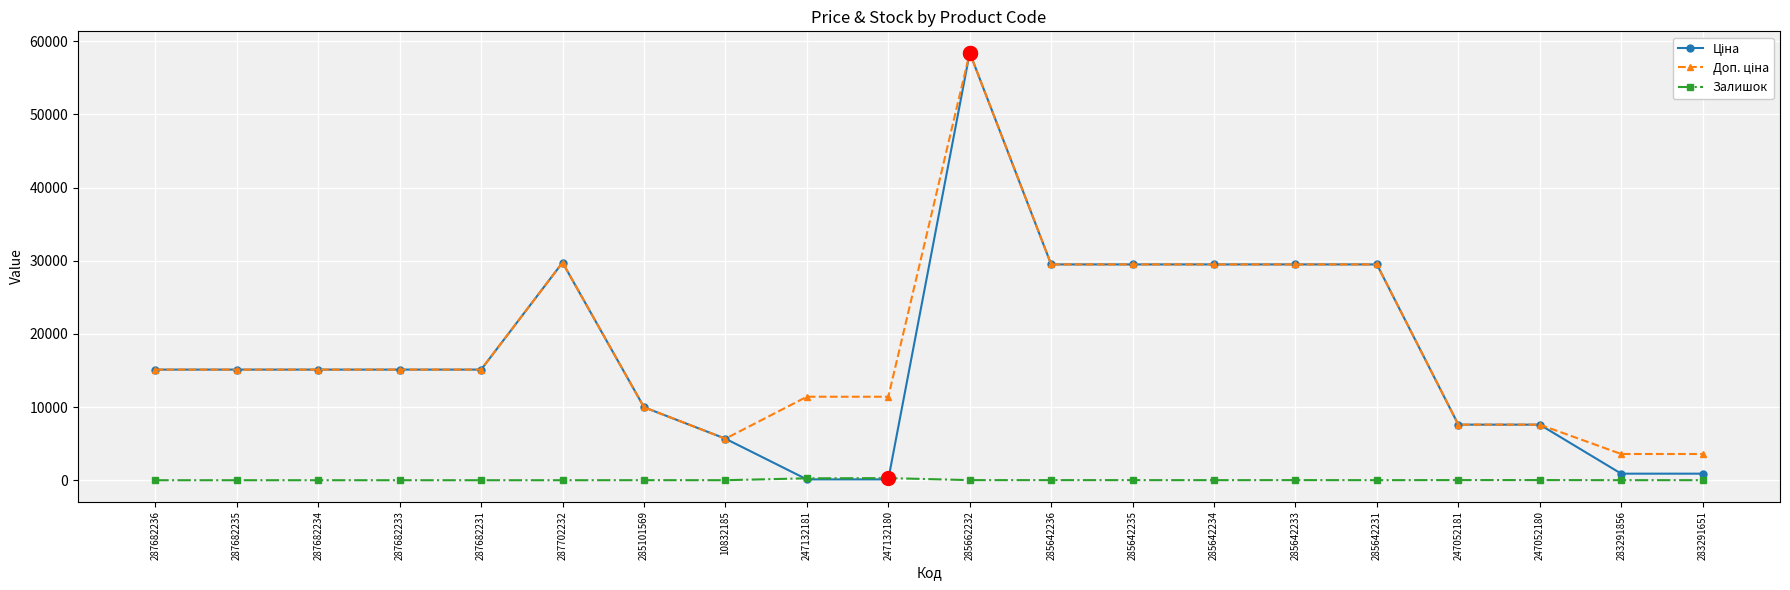

What is the greatest value displayed?

58426.5